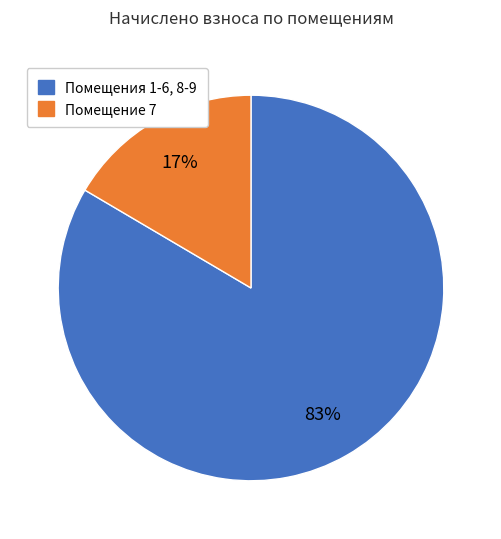

The Помещения 1-6, 8-9 slice represents 72% of the pie. True or false?

False